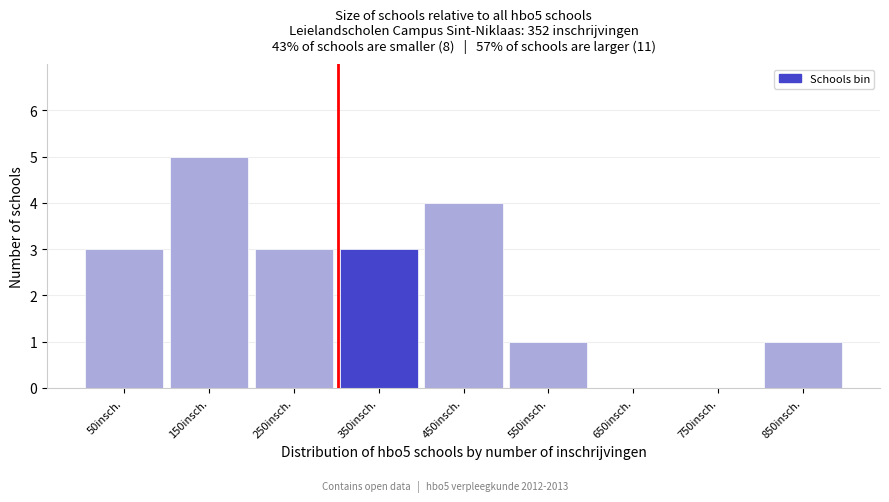

Reading right to left, transcribe all the data shown in this chart.

850insch.=1	750insch.=0	650insch.=0	550insch.=1	450insch.=4	350insch.=3	250insch.=3	150insch.=5	50insch.=3